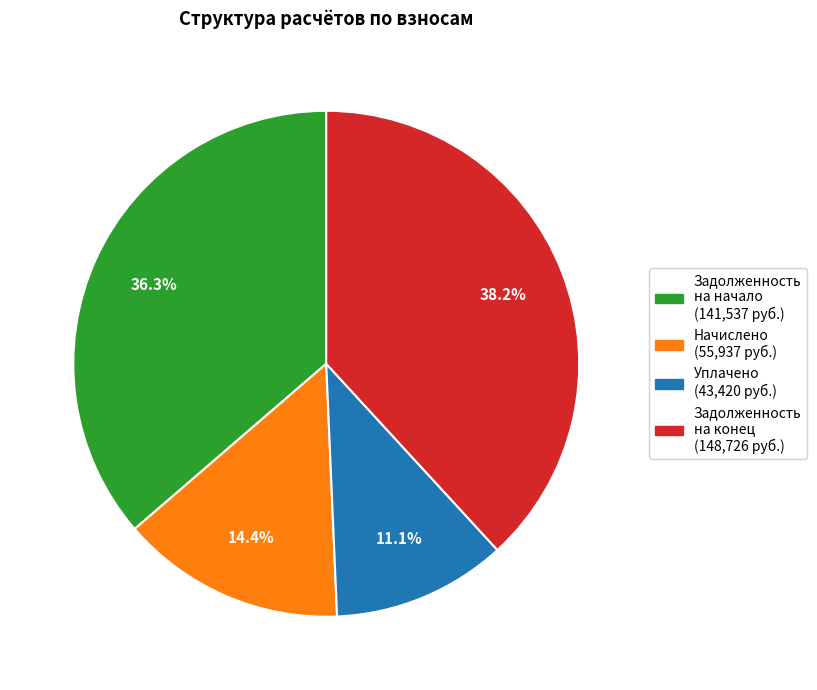

Is there any slice that represents more than half of the pie?

No